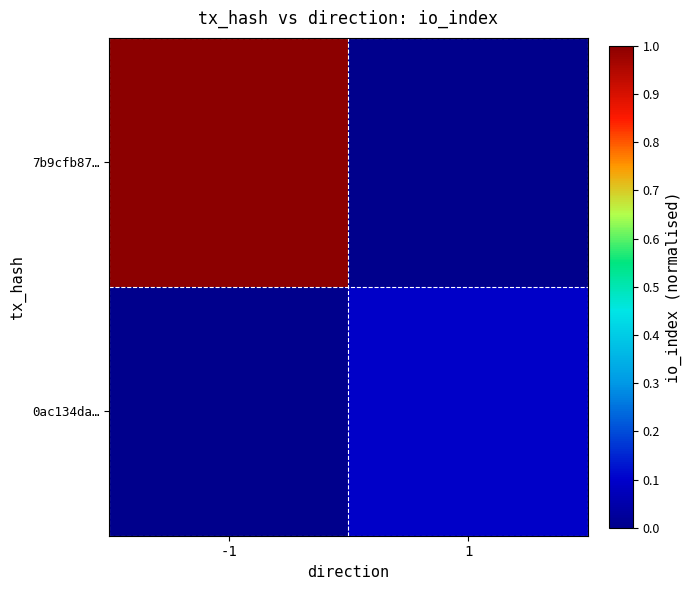

Reading left to right, transcribe all the data shown in this chart.

7b9cfb87…: -1=1.0	1=0.0
0ac134da…: -1=0.0	1=0.1